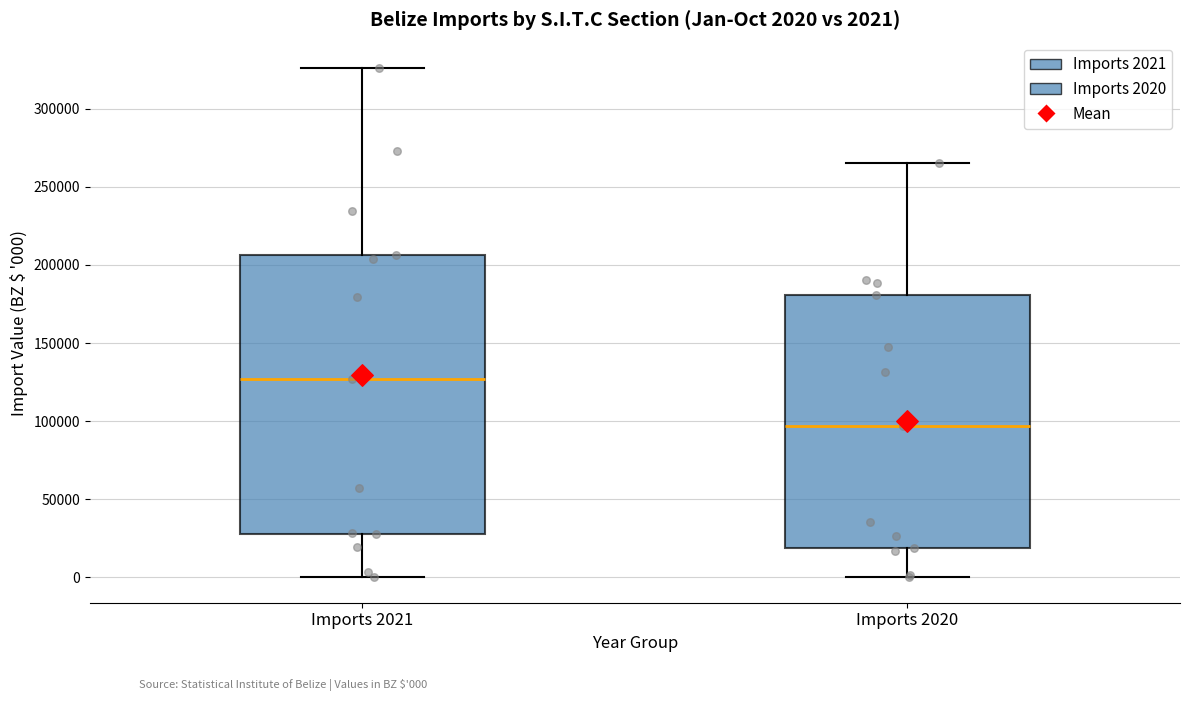

Which box has the lowest median line?

Imports 2020